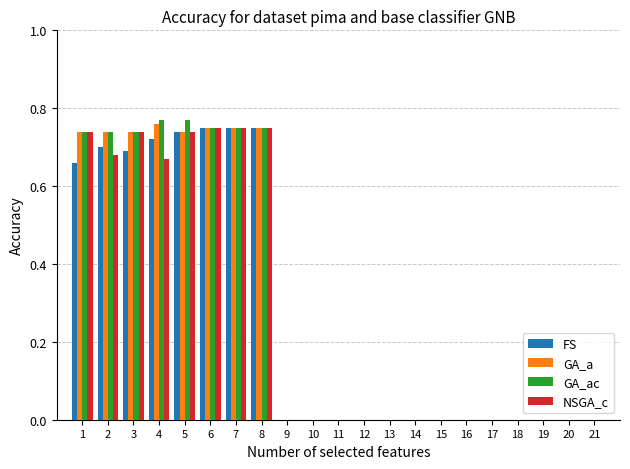

What is the sum of the GA_ac values at 3 and 1?

1.5